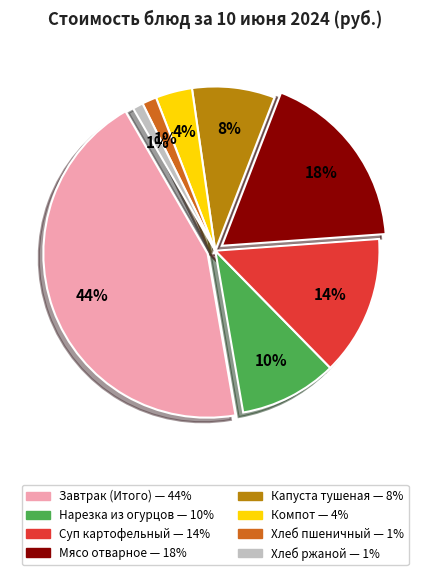

Which category has the biggest portion of the pie?

Завтрак (Итого)